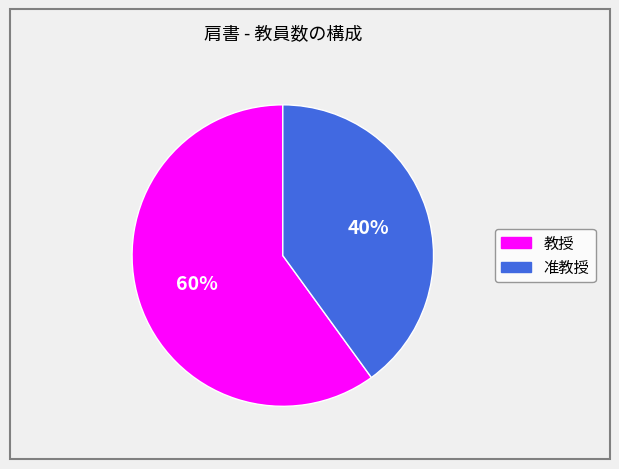

To the nearest percent, what percentage of the pie is 教授?

60%